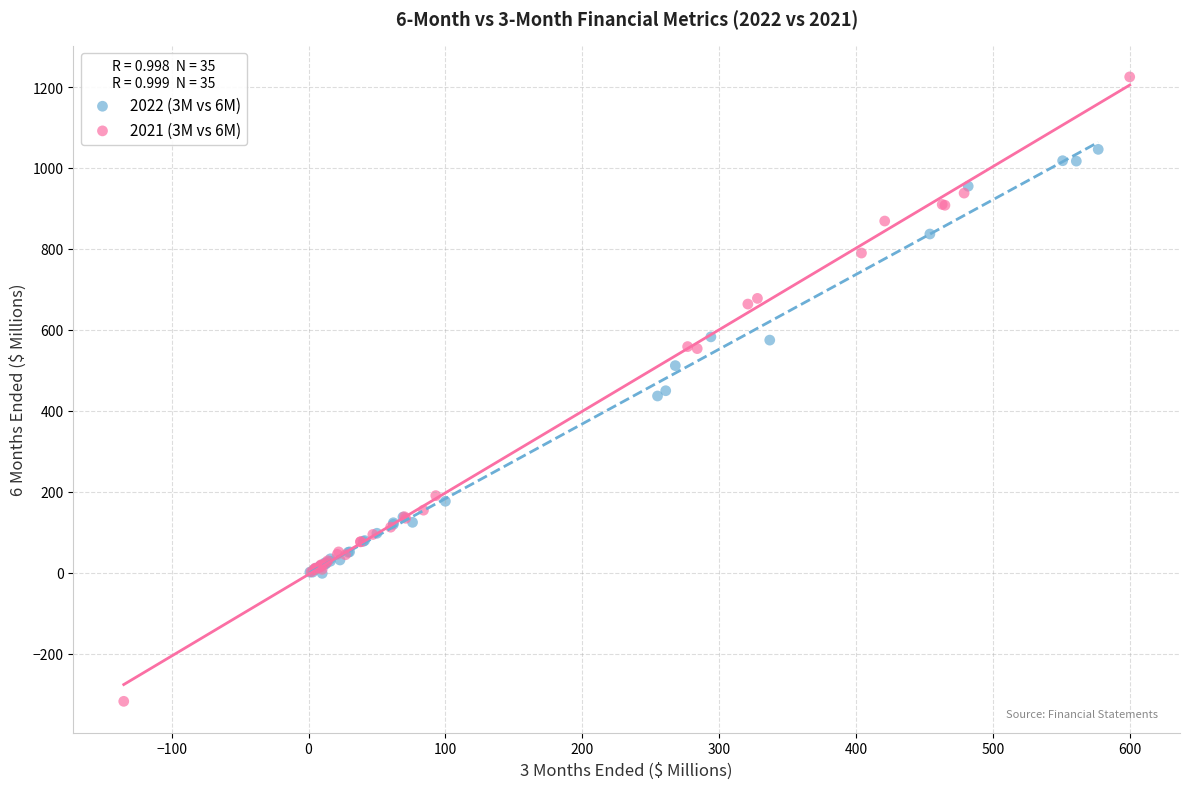

Which series contains the highest Y value?

2021 (3M vs 6M)